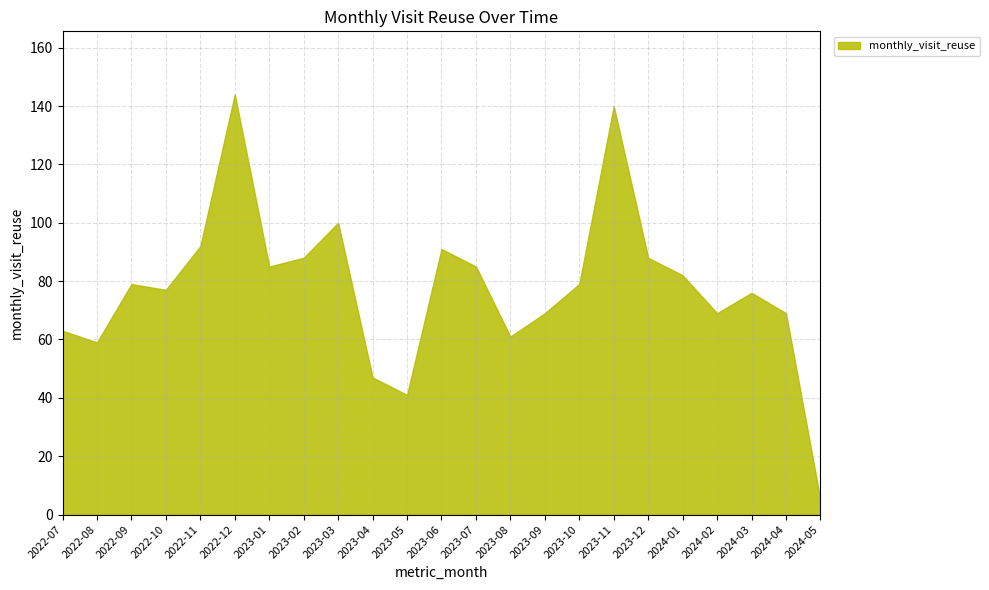

At which label is the value closest to 74?

2024-03